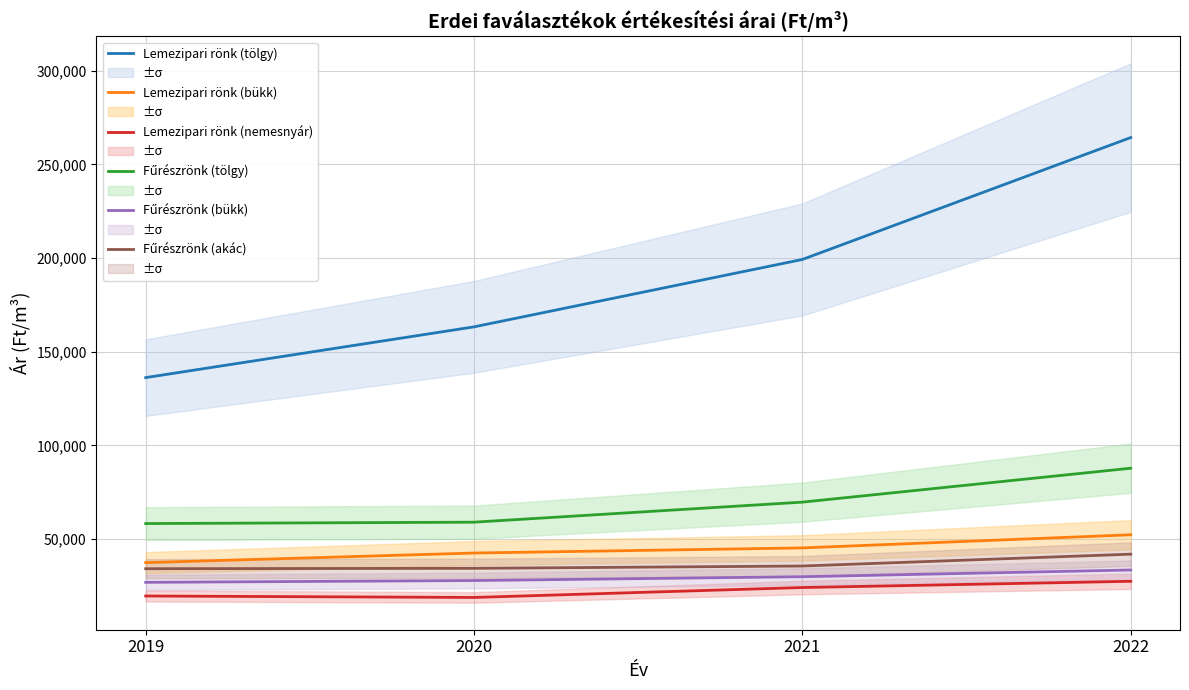

Is the value of Lemezipari rönk (bükk) at 2021 greater than the value of Fűrészrönk (bükk) at 2022?

Yes